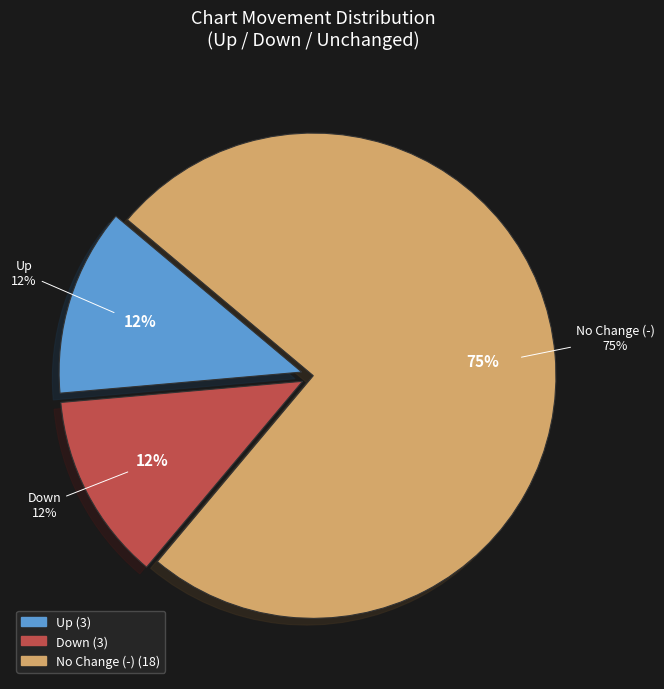

Rank the categories by value from highest to lowest.

-, up, down